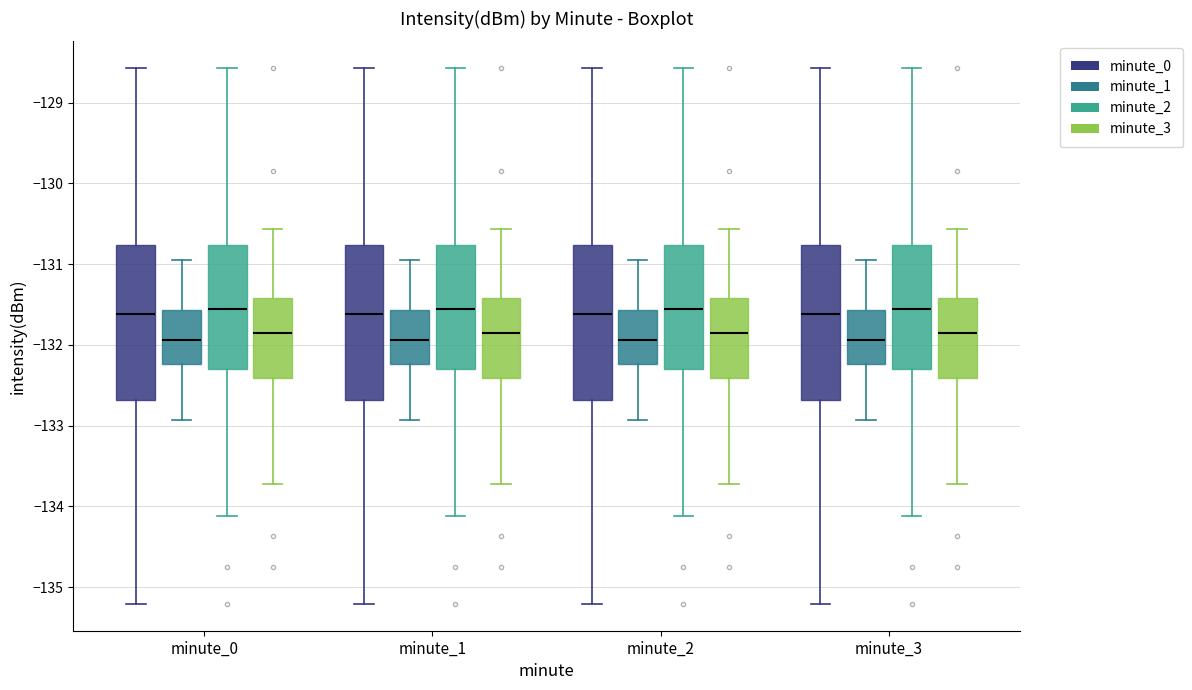

Reading left to right, read every box against the y-axis: the position of its median line, the range the box covers, and the ends of its whiskers. The values are not printed on the chart, so give them approximately, as read against the axis.

minute_0 (minute_0): median -131.6, box -132.7 to -130.8, whiskers -135.2 to -128.6
minute_0 (minute_1): median -131.9, box -132.2 to -131.6, whiskers -132.9 to -130.9
minute_0 (minute_2): median -131.6, box -132.3 to -130.8, whiskers -134.1 to -128.6
minute_0 (minute_3): median -131.9, box -132.4 to -131.4, whiskers -133.7 to -130.6
minute_1 (minute_0): median -131.6, box -132.7 to -130.8, whiskers -135.2 to -128.6
minute_1 (minute_1): median -131.9, box -132.2 to -131.6, whiskers -132.9 to -130.9
minute_1 (minute_2): median -131.6, box -132.3 to -130.8, whiskers -134.1 to -128.6
minute_1 (minute_3): median -131.9, box -132.4 to -131.4, whiskers -133.7 to -130.6
minute_2 (minute_0): median -131.6, box -132.7 to -130.8, whiskers -135.2 to -128.6
minute_2 (minute_1): median -131.9, box -132.2 to -131.6, whiskers -132.9 to -130.9
minute_2 (minute_2): median -131.6, box -132.3 to -130.8, whiskers -134.1 to -128.6
minute_2 (minute_3): median -131.9, box -132.4 to -131.4, whiskers -133.7 to -130.6
minute_3 (minute_0): median -131.6, box -132.7 to -130.8, whiskers -135.2 to -128.6
minute_3 (minute_1): median -131.9, box -132.2 to -131.6, whiskers -132.9 to -130.9
minute_3 (minute_2): median -131.6, box -132.3 to -130.8, whiskers -134.1 to -128.6
minute_3 (minute_3): median -131.9, box -132.4 to -131.4, whiskers -133.7 to -130.6